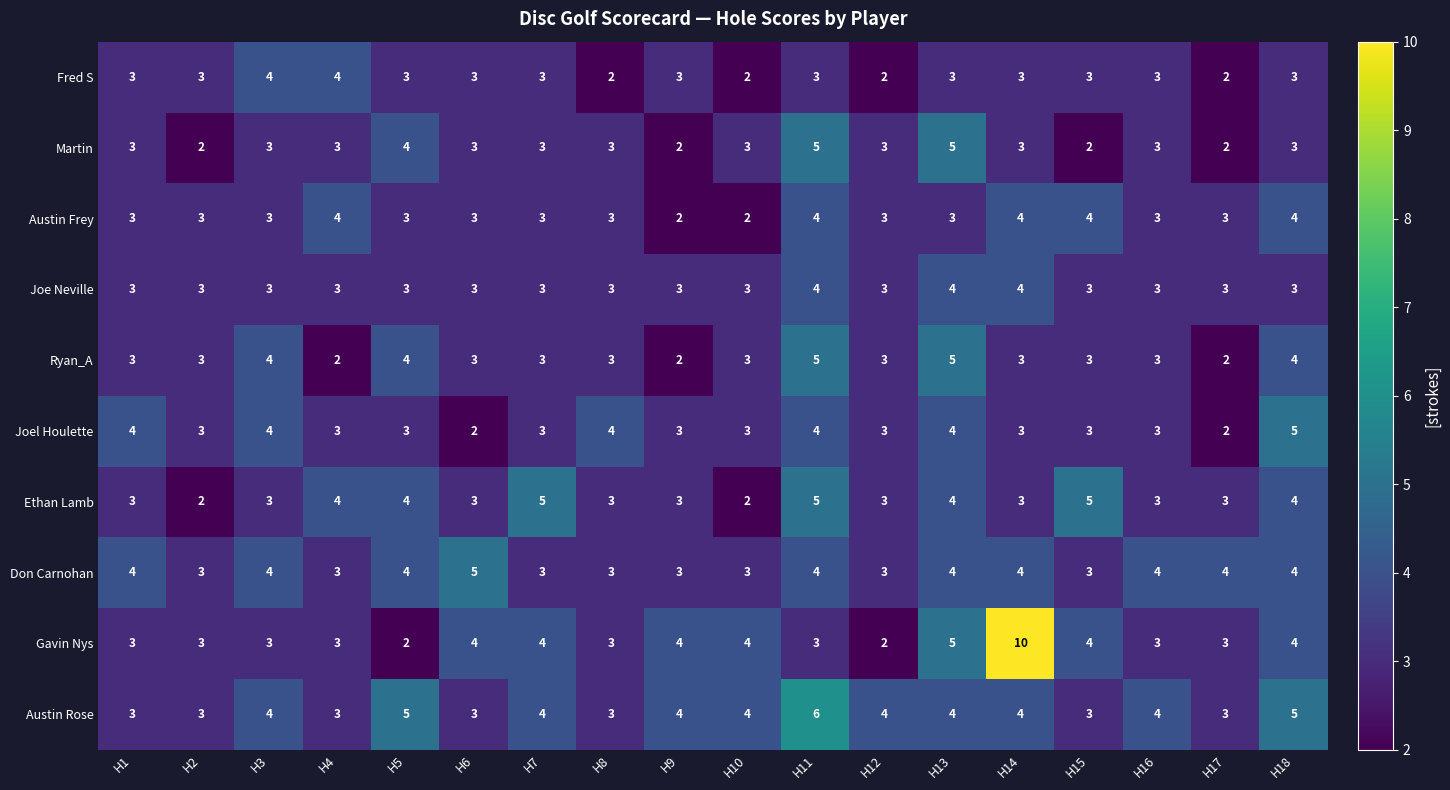

What is the total value across all series at H13?

41